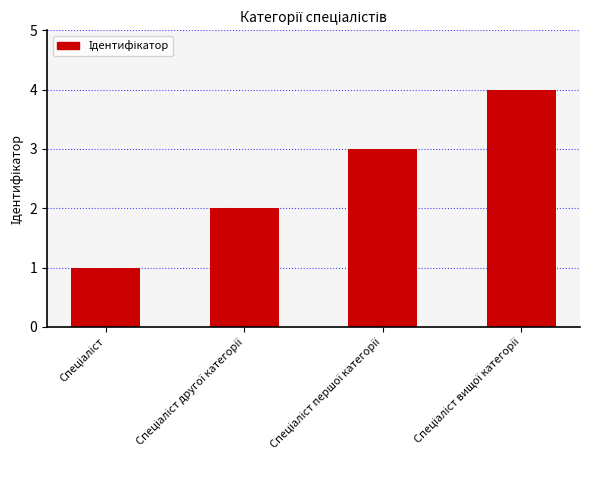

What is the difference between the maximum and minimum values?

3